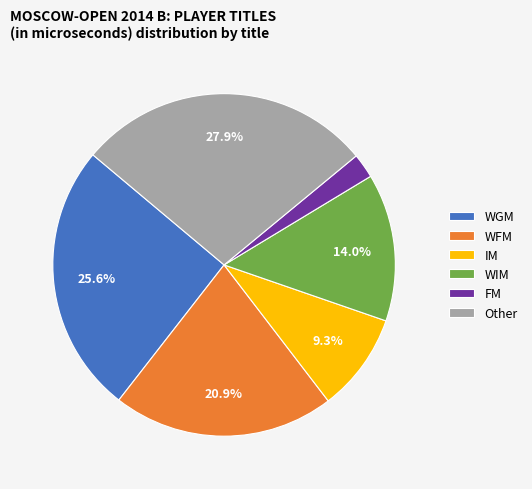

To the nearest percent, what is the difference between the FM and Other slice percentages?

26%